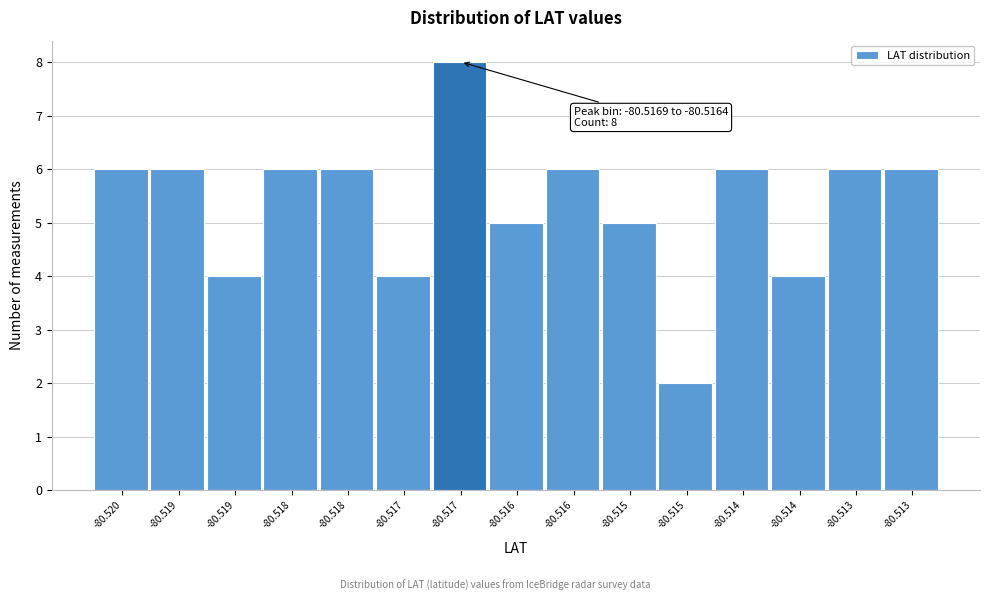

Count the number of categories in the chart.

15